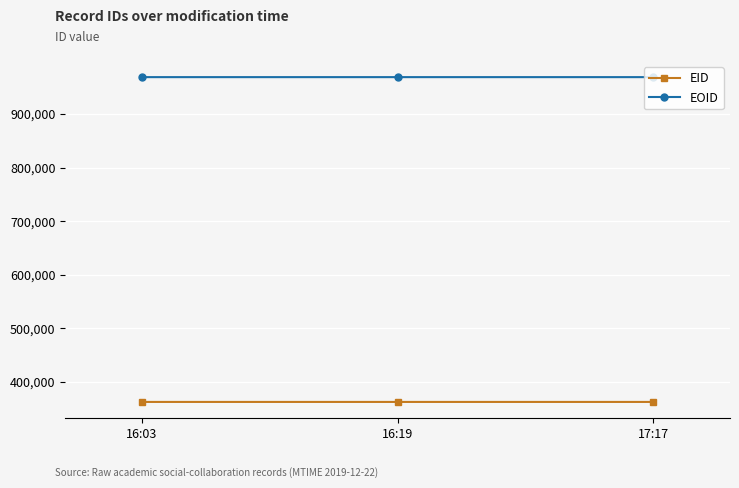

Is it true that EOID equals 629256 at 16:03?

False